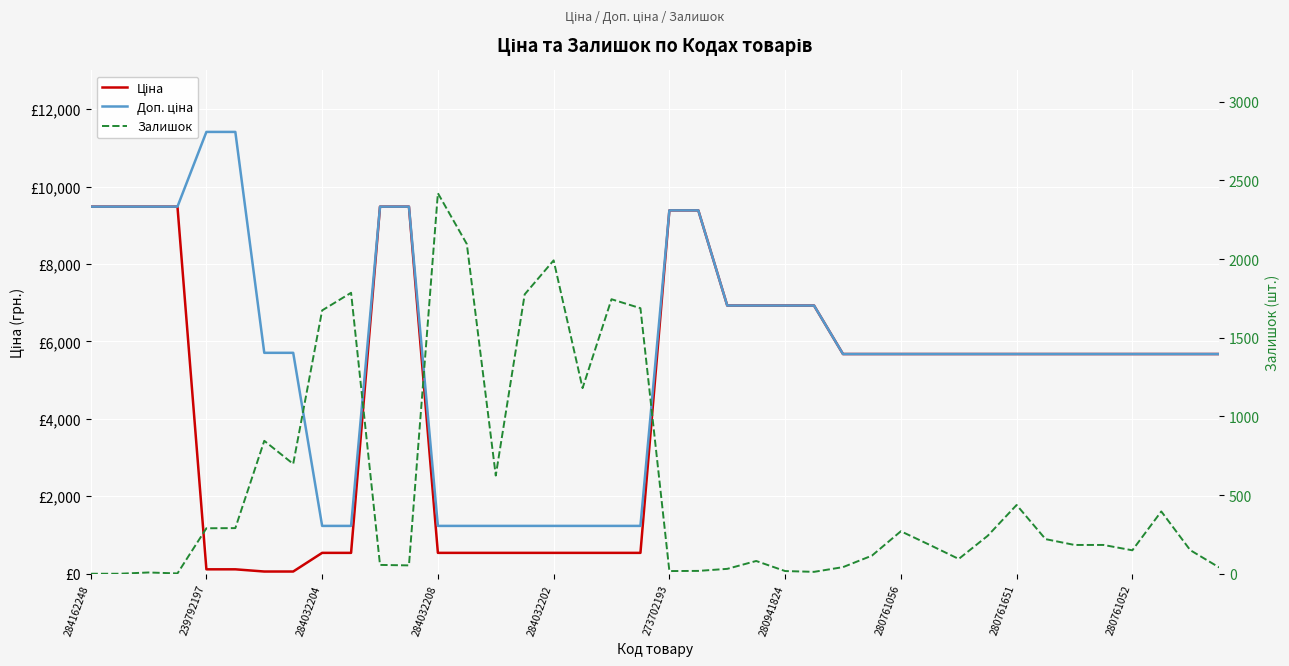

What is the approximate value of Доп. ціна at 19?

1235.4